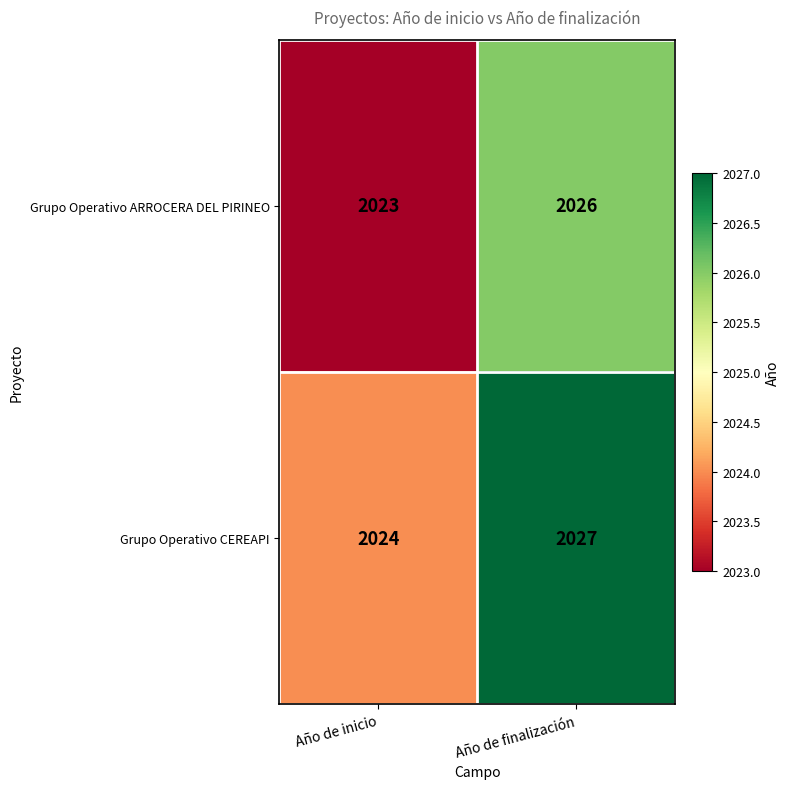

Which series has the largest total across all categories?

Grupo Operativo CEREAPI